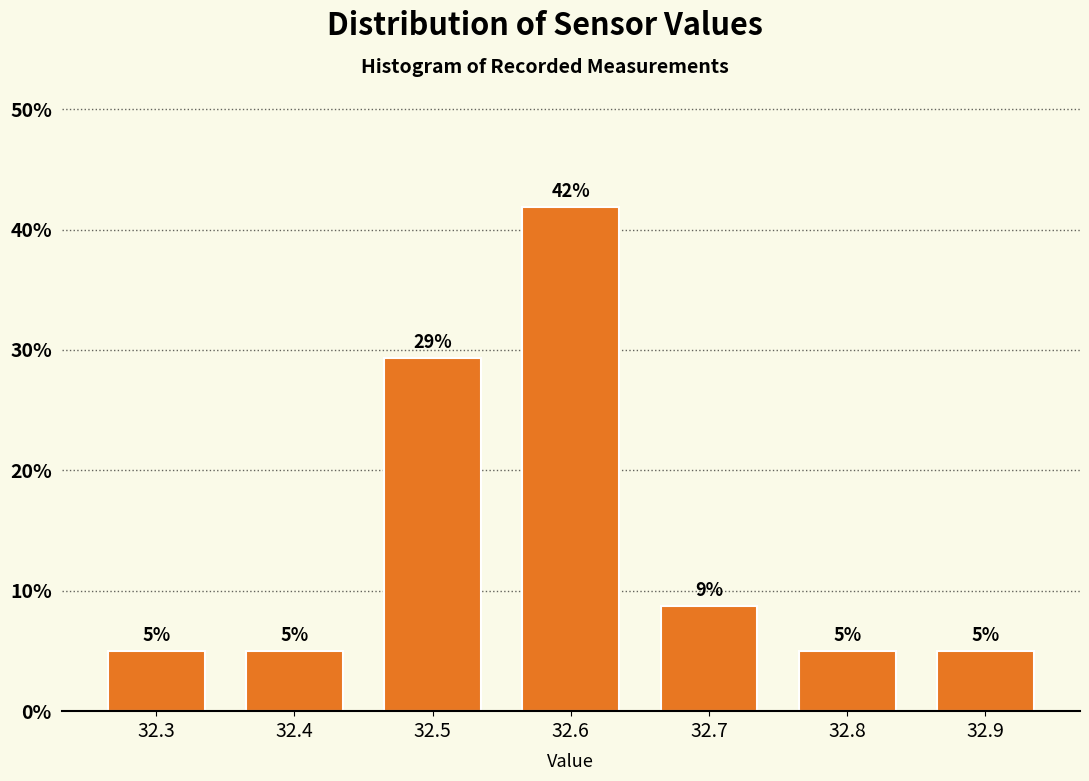

What is the sum of all values?

100.0